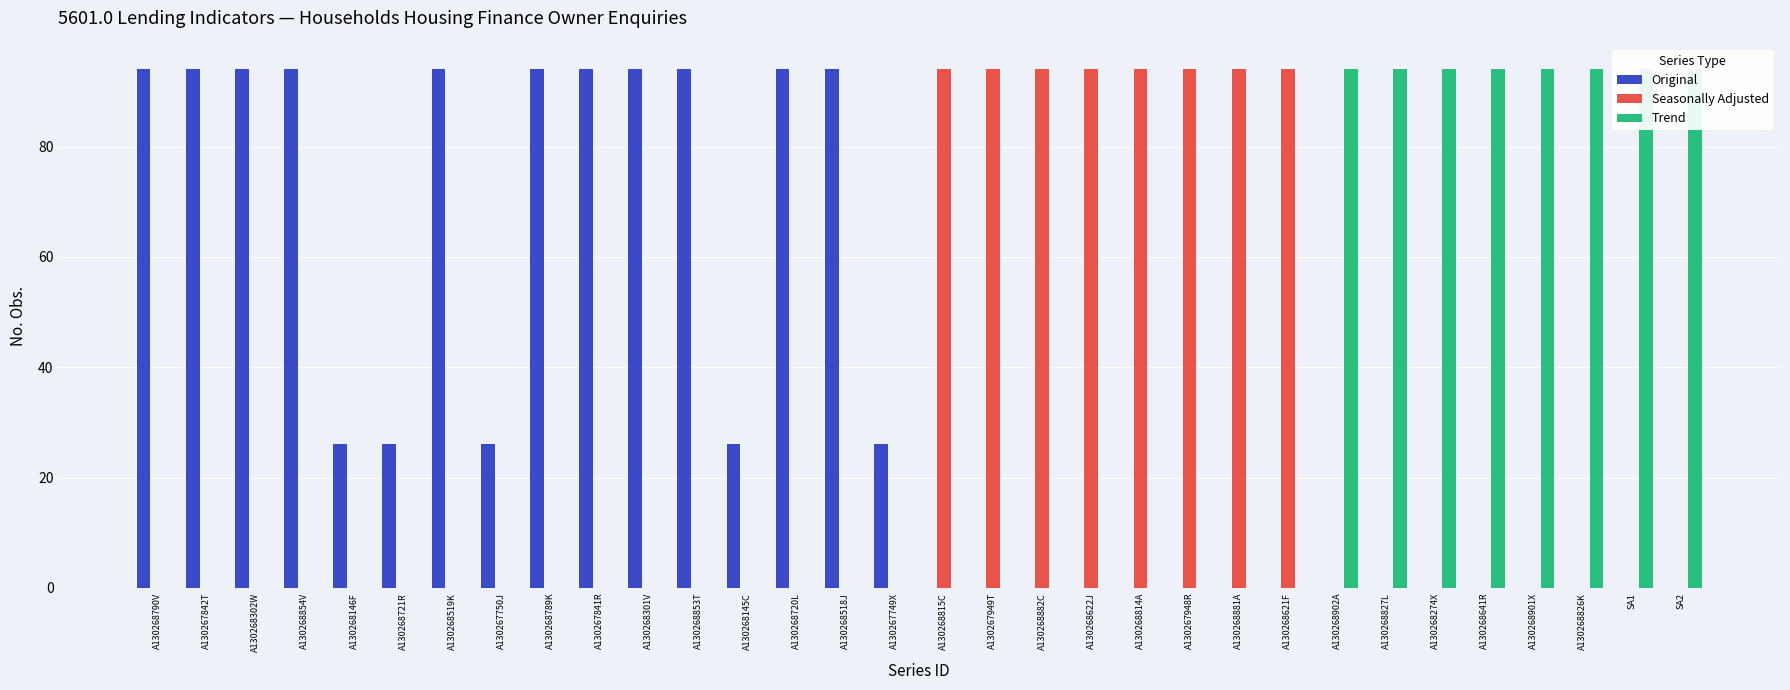

Is it true that Seasonally Adjusted equals 43 at A130268622J?

False